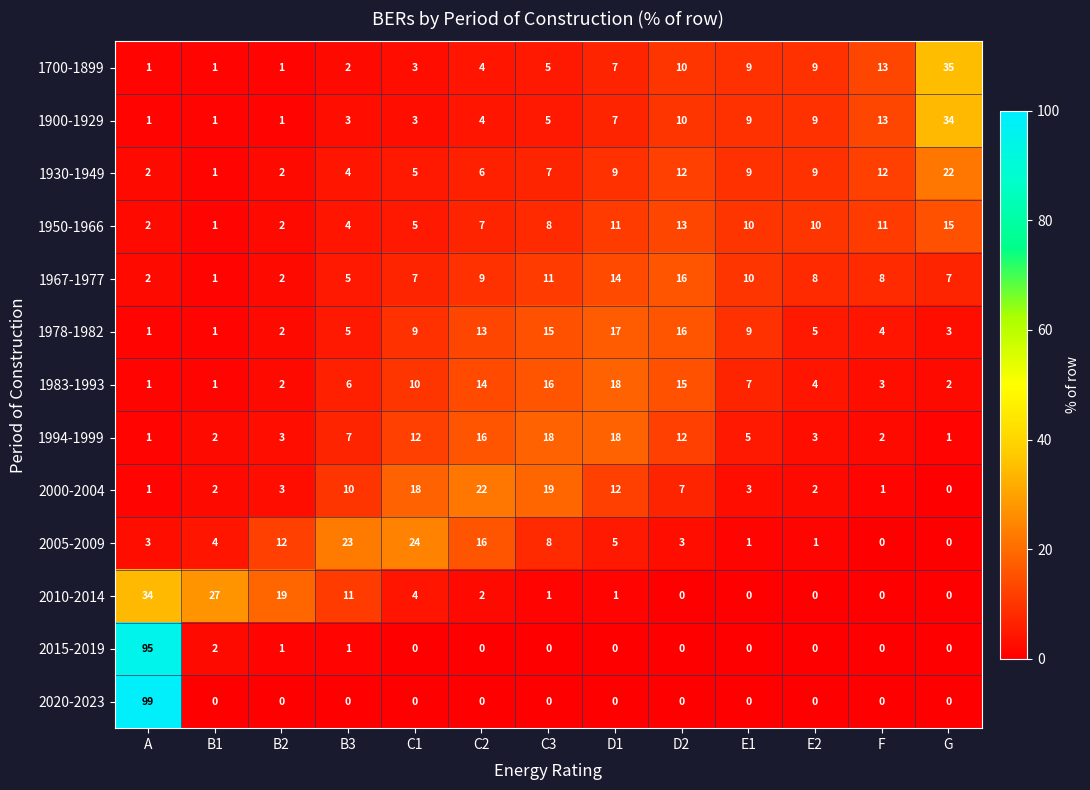

Which series has the widest spread of values?

2020-2023